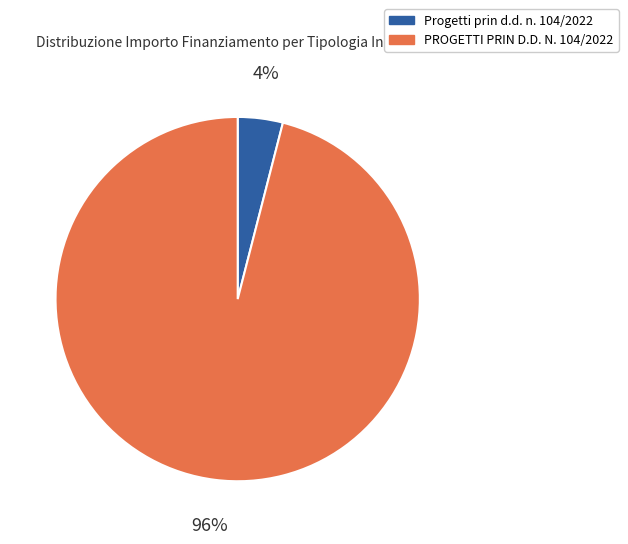

To the nearest percent, what percentage of the pie is Progetti prin d.d. n. 104/2022?

4%